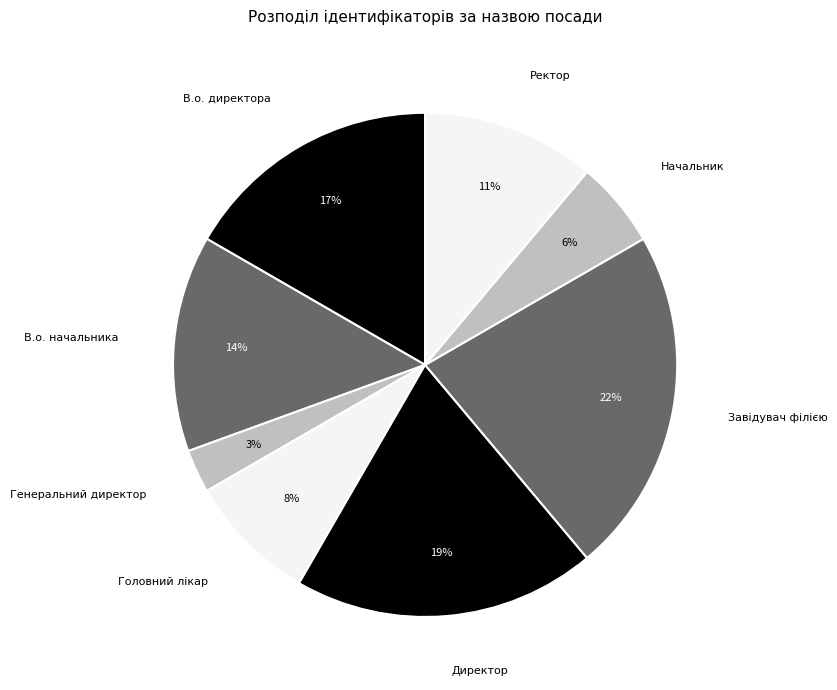

To the nearest percent, what portion does Директор represent?

19%